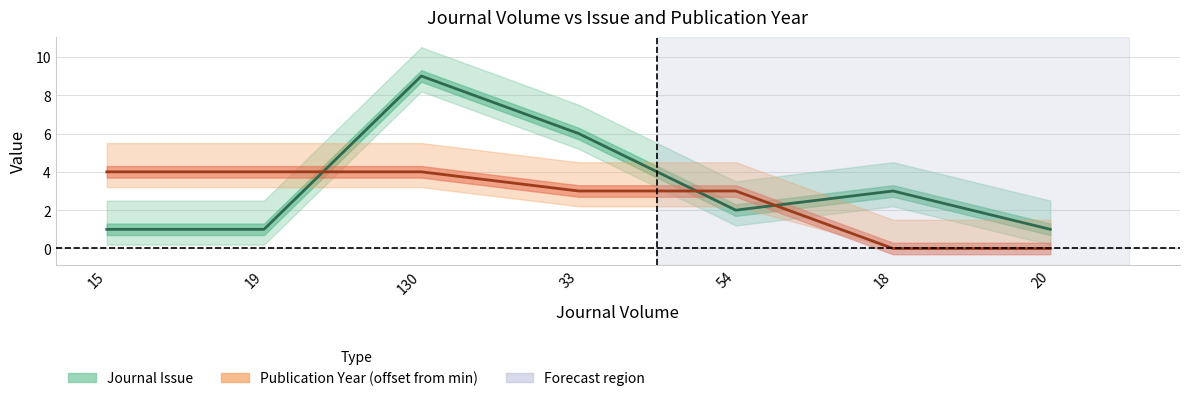

In Journal Issue, how many points are lower than both neighbors (excluding endpoints)?

1